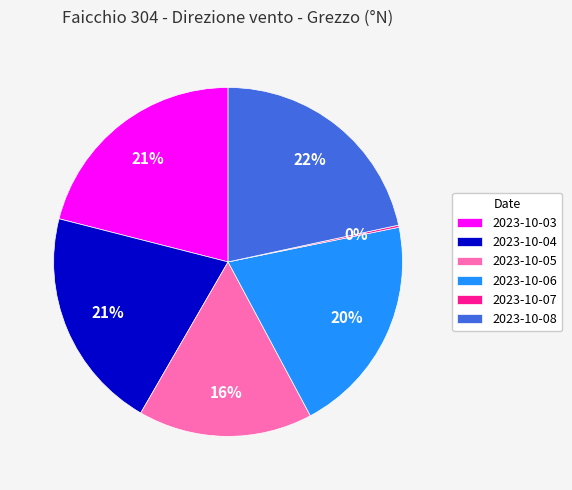

To the nearest percent, what is the average slice percentage?

17%